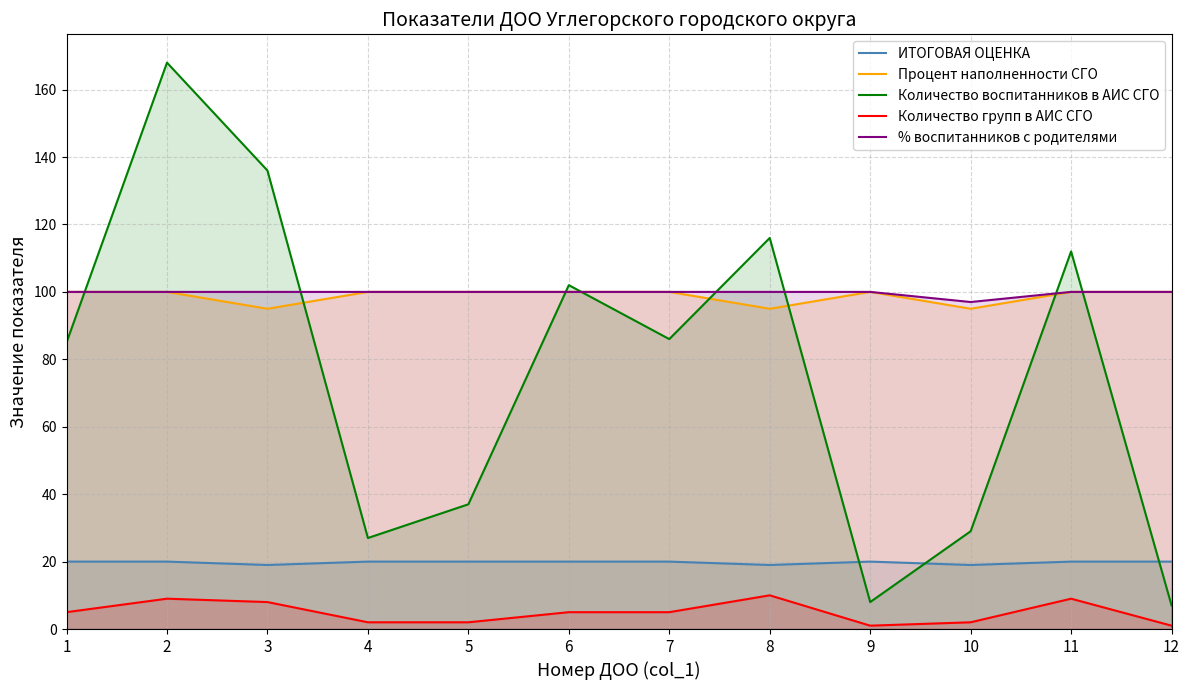

Rank the series at 11 from lowest to highest value.

Количество групп в АИС СГО, ИТОГОВАЯ ОЦЕНКА, Процент наполненности СГО, % воспитанников с родителями, Количество воспитанников в АИС СГО